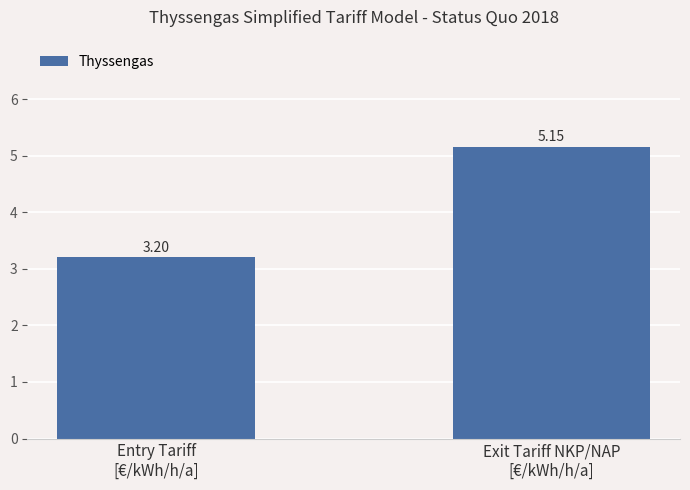

What is the average value?

4.2